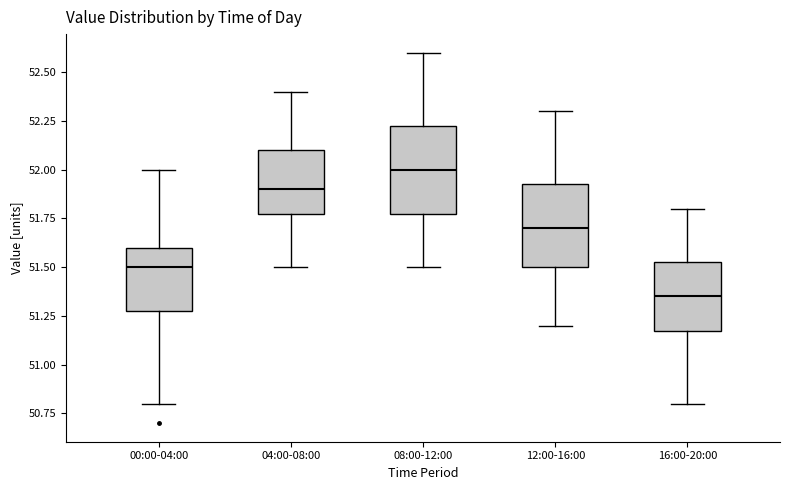

Where does the upper whisker of the box for 08:00-12:00 end on the y-axis? The values are not printed on the chart, so give them approximately, as read against the axis.

52.60